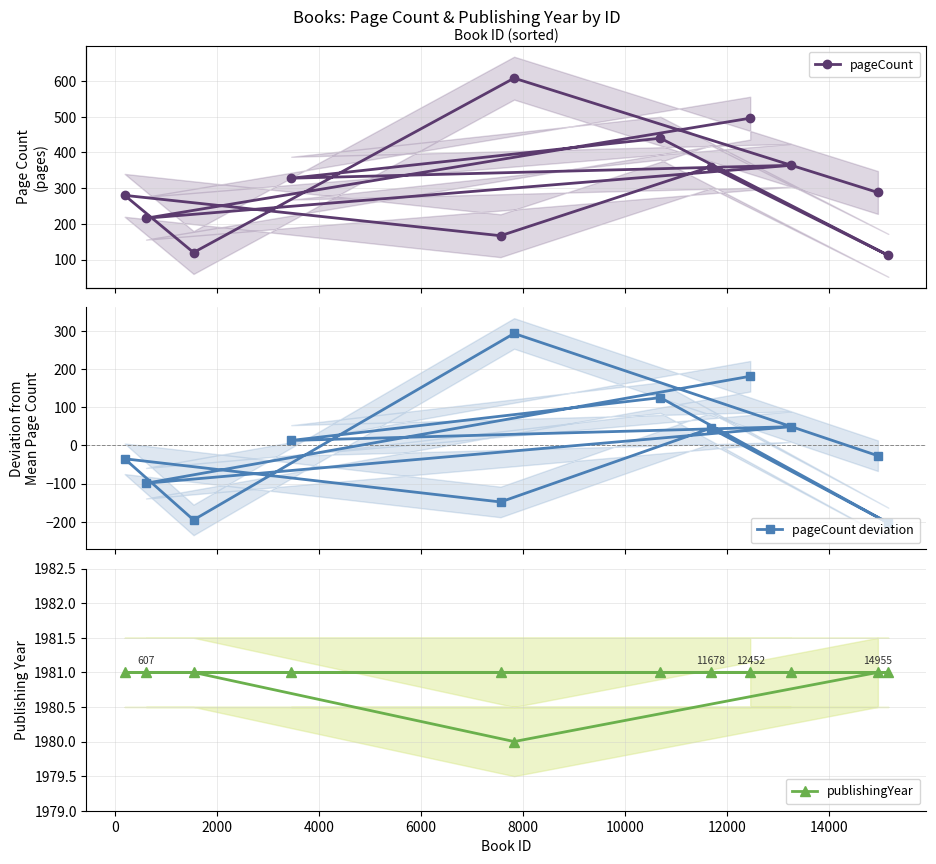

What is the difference between the maximum and minimum values in the pageCount deviation series?

496.0